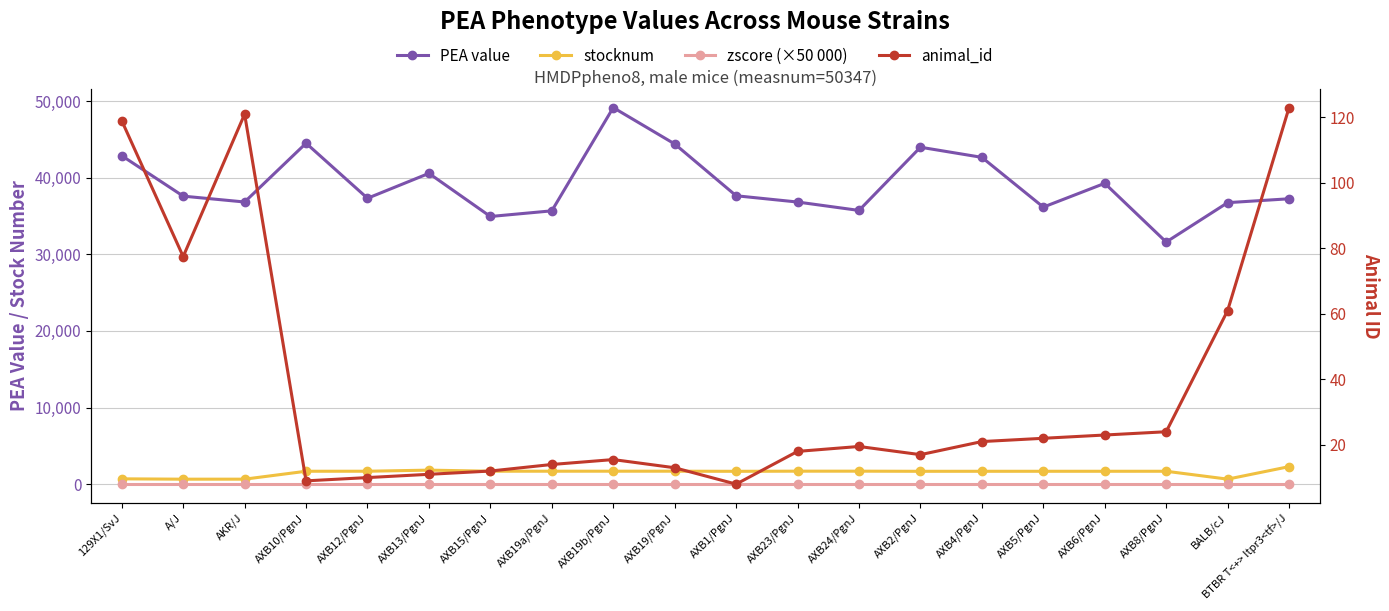

The value of PEA value at AXB1/PgnJ is 15730.1. True or false?

False